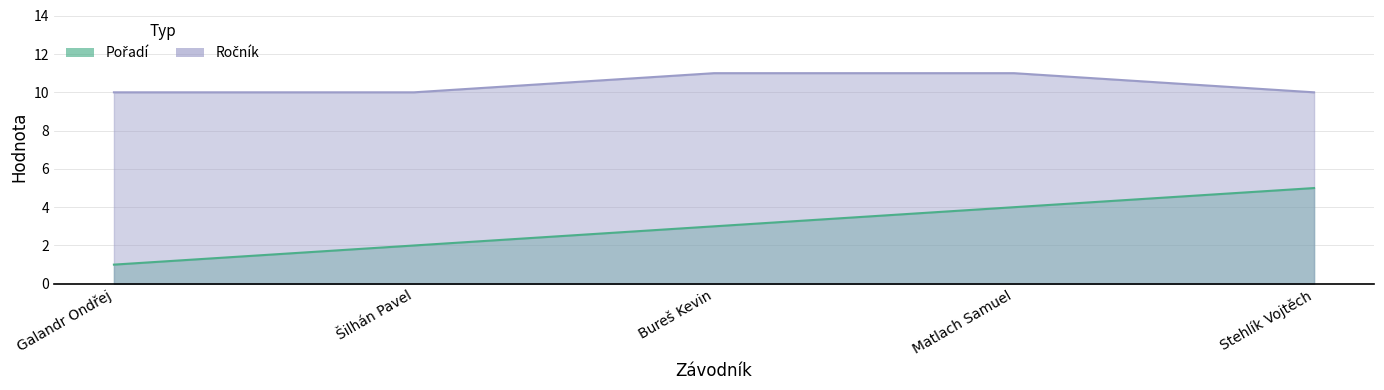

True or false: Ročník and Pořadí cross at least once.

False